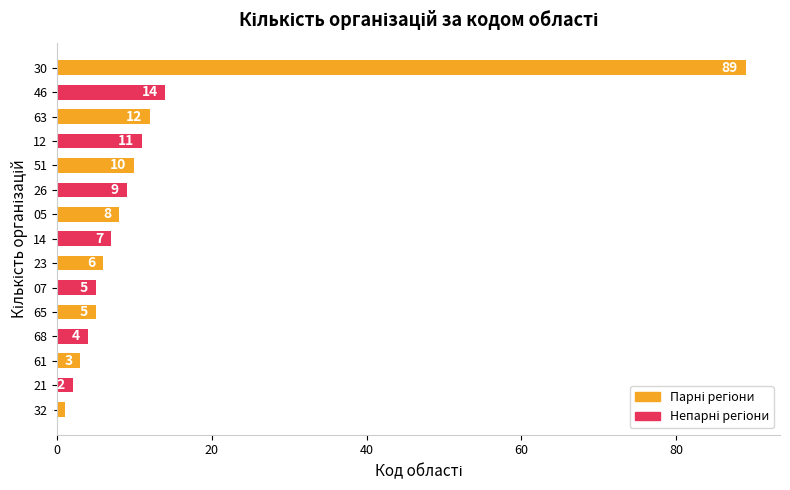

What is the value of the 1st bar from the top?

89